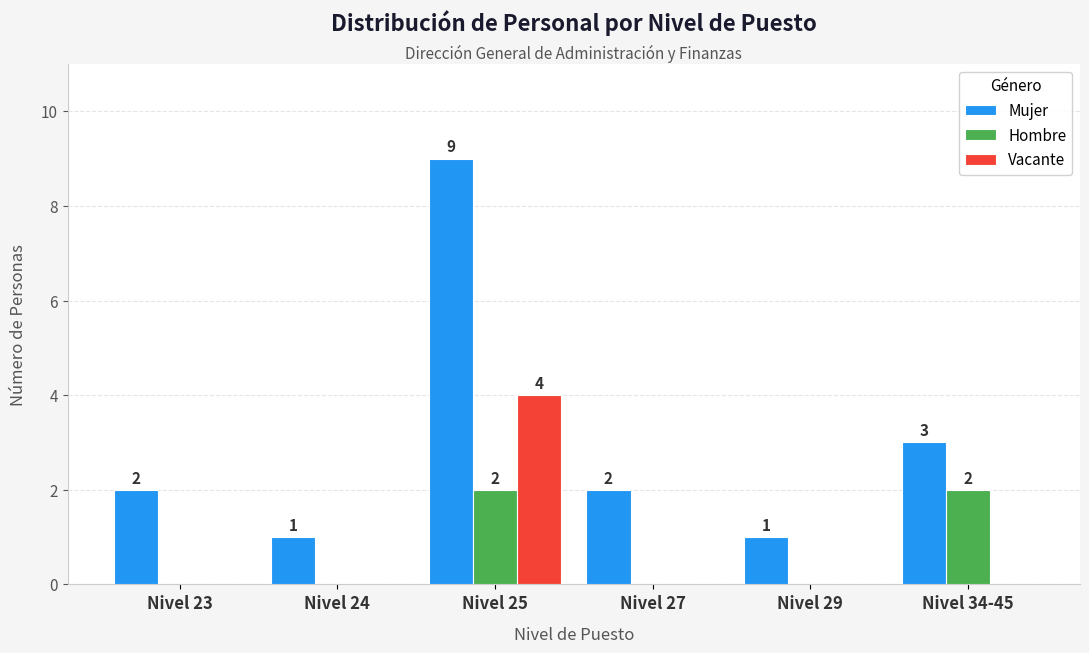

True or false: Mujer has a value of 1 at Nivel 27.

False